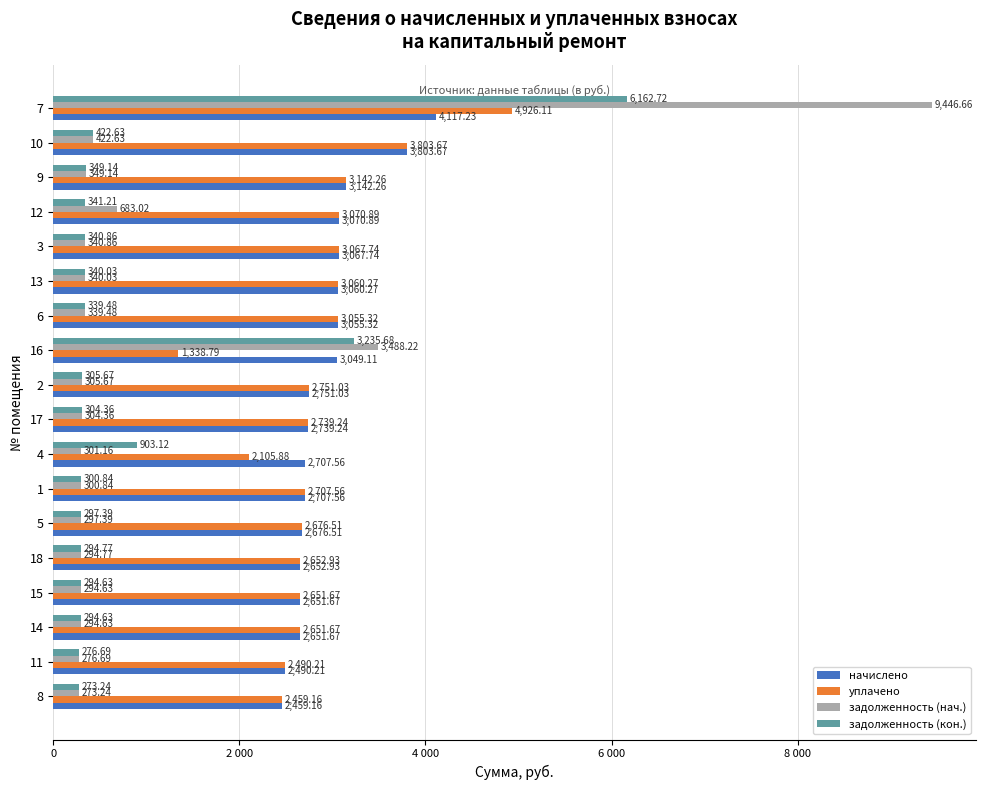

What is the difference between the second highest and second lowest values in the уплачено series?

1697.8